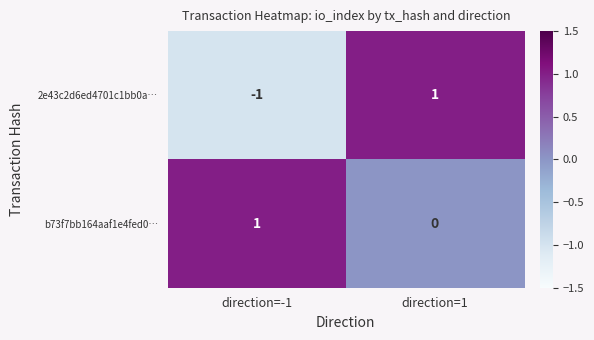

What is the difference between the highest and lowest values at direction=-1?

2